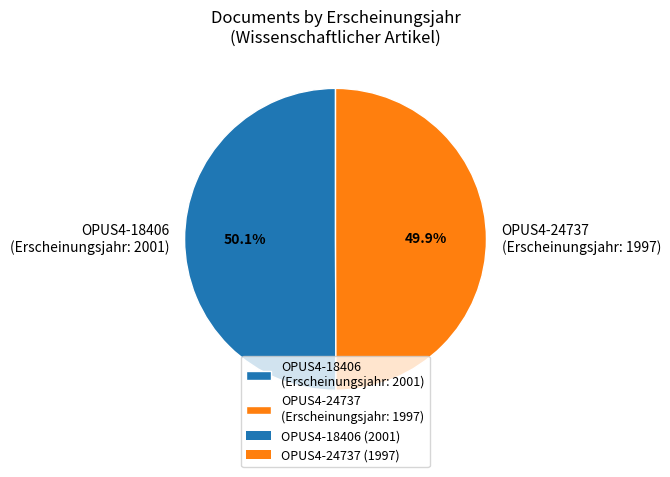

How many segments does this pie chart have?

2